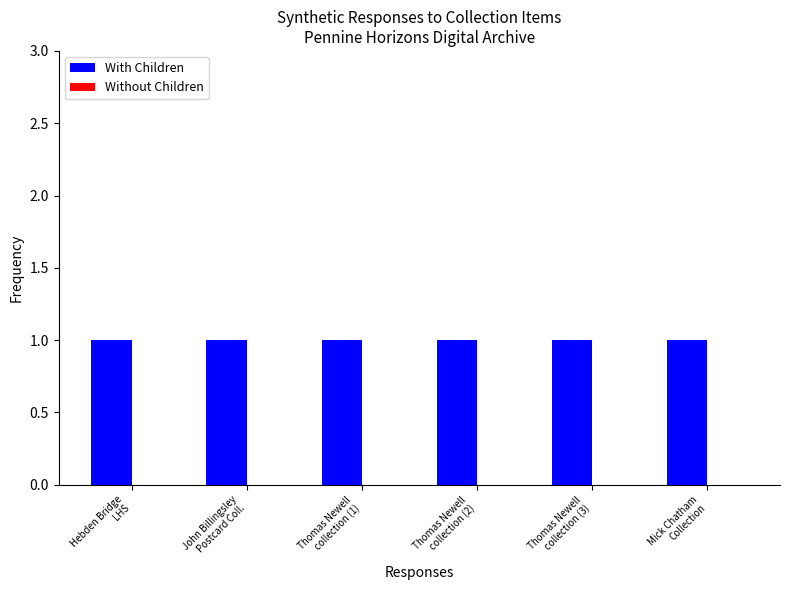

Which category has the lowest value in the Without Children series?

Hebden Bridge
LHS